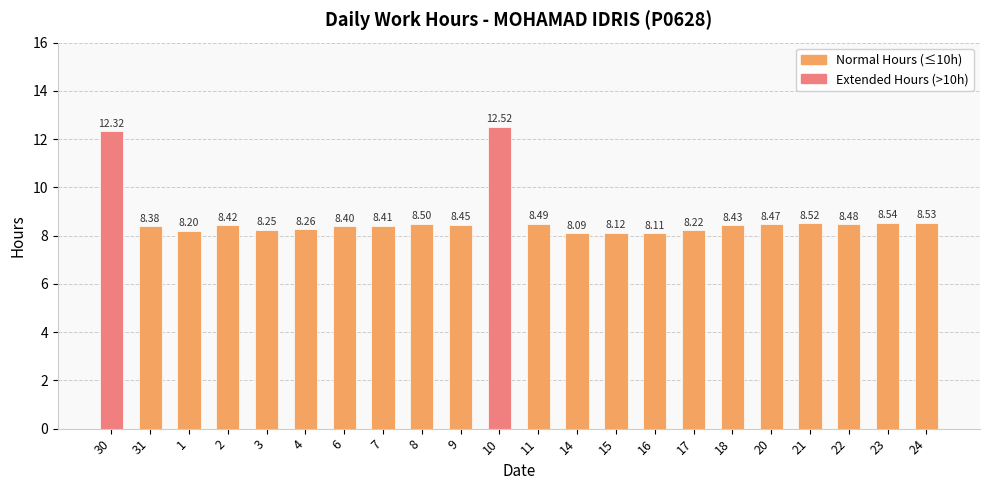

How many distinct data groups are displayed?

1